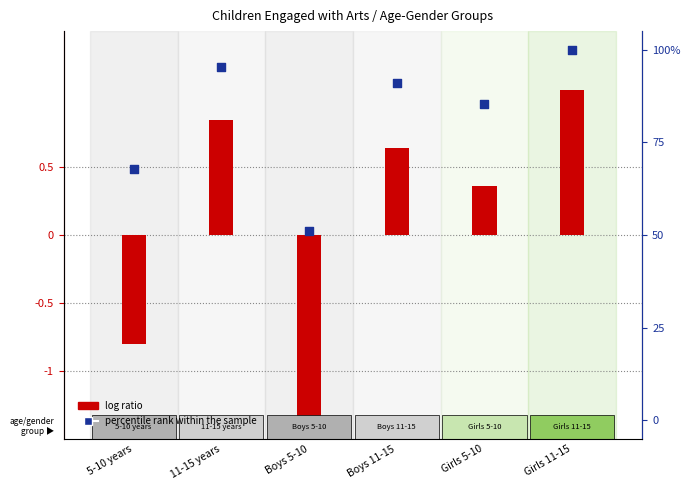

Between Boys 11-15 and Girls 11-15, which is larger?

Girls 11-15